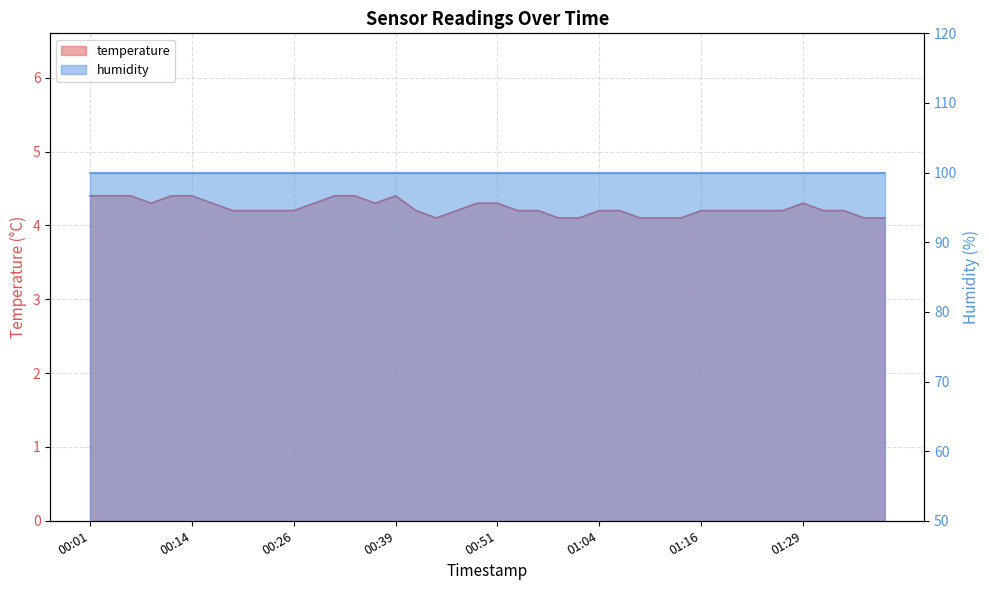

What position from the right is 01:21?

8